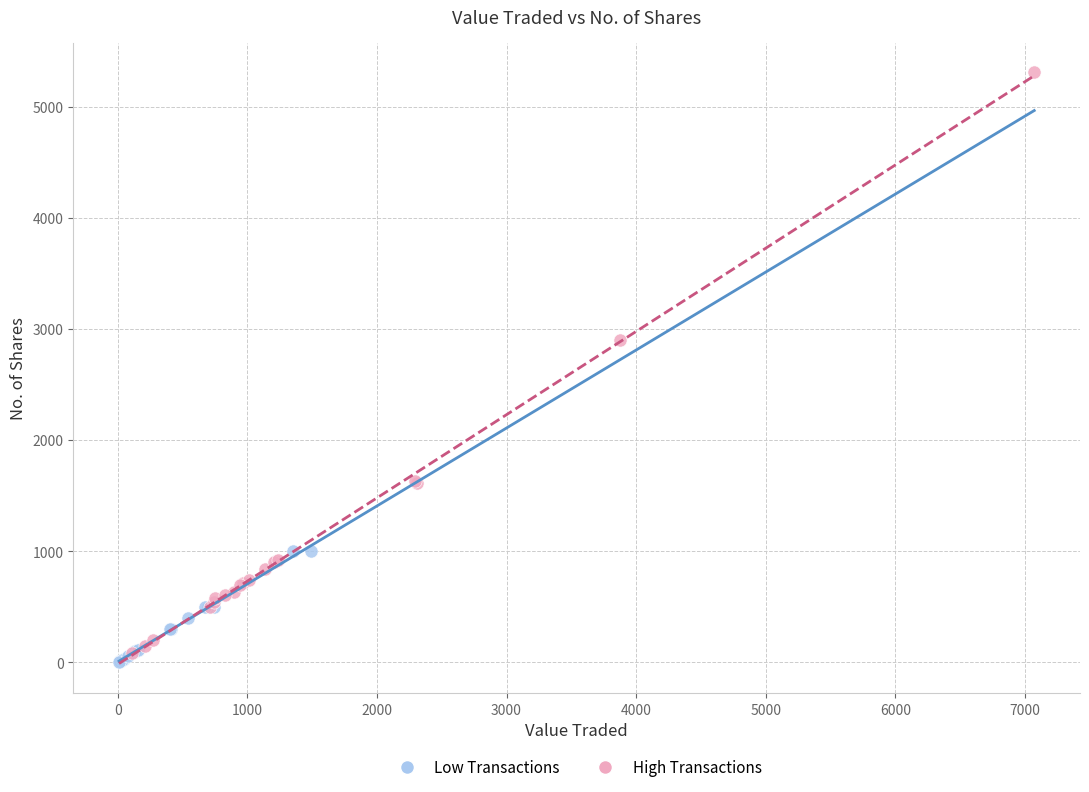

Which series has the widest spread of Y values?

High Transactions